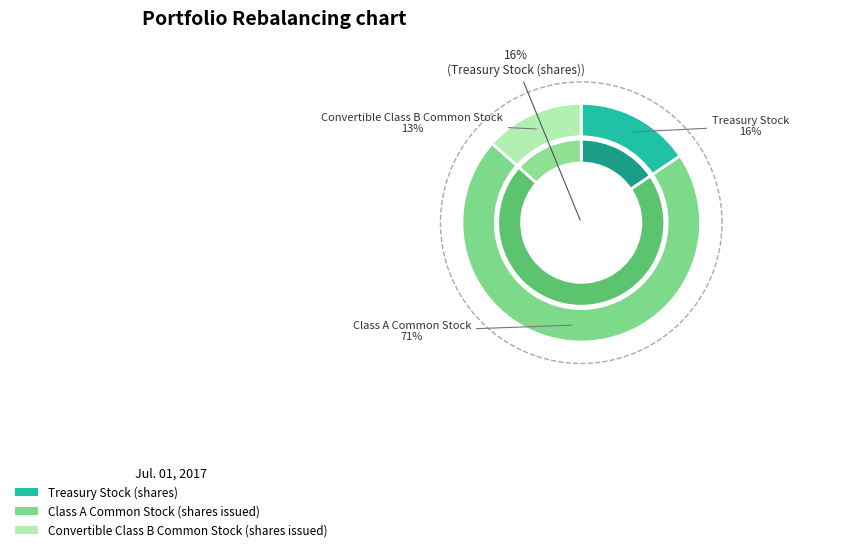

What is the change in value from Treasury Stock (shares) to Convertible Class B Common Stock (shares issued)?

-11